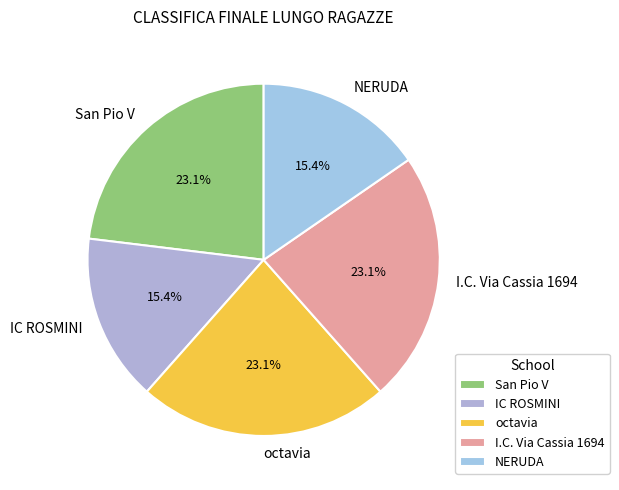

Does NERUDA account for over 50% of the chart?

No